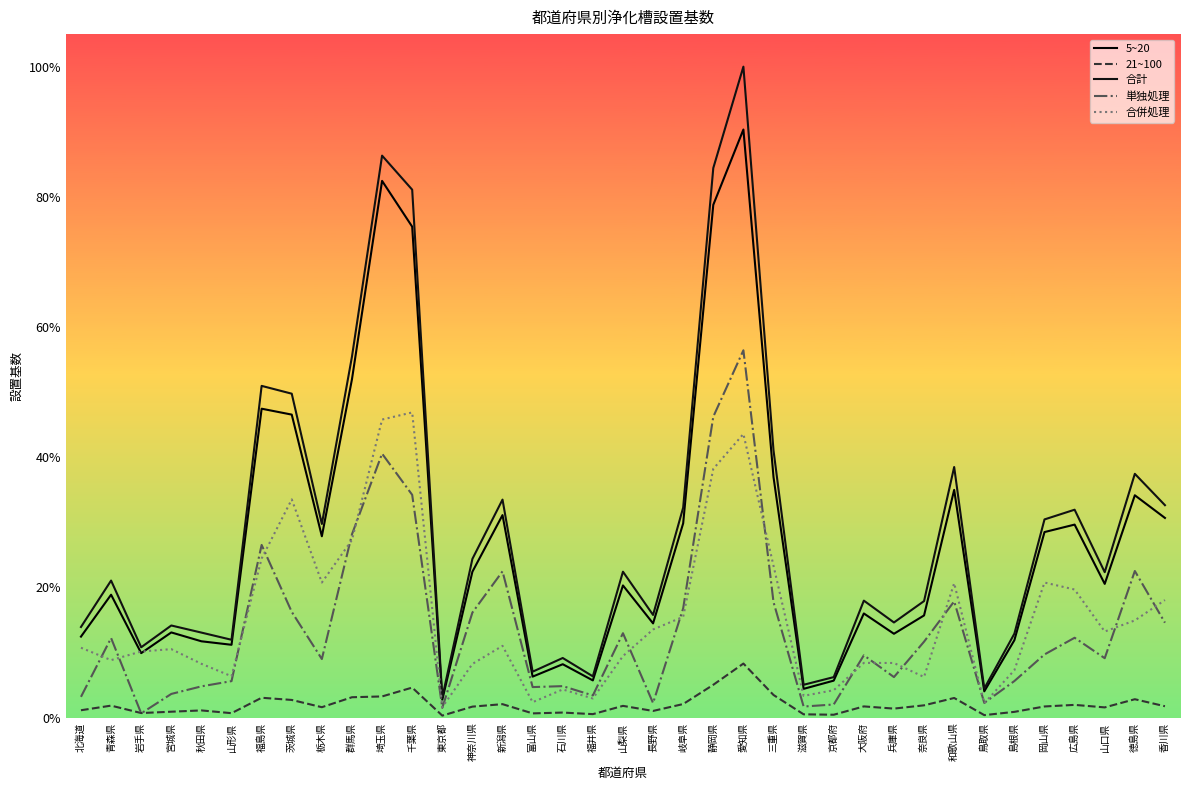

At which label is 5~20 closest to 255415?

茨城県